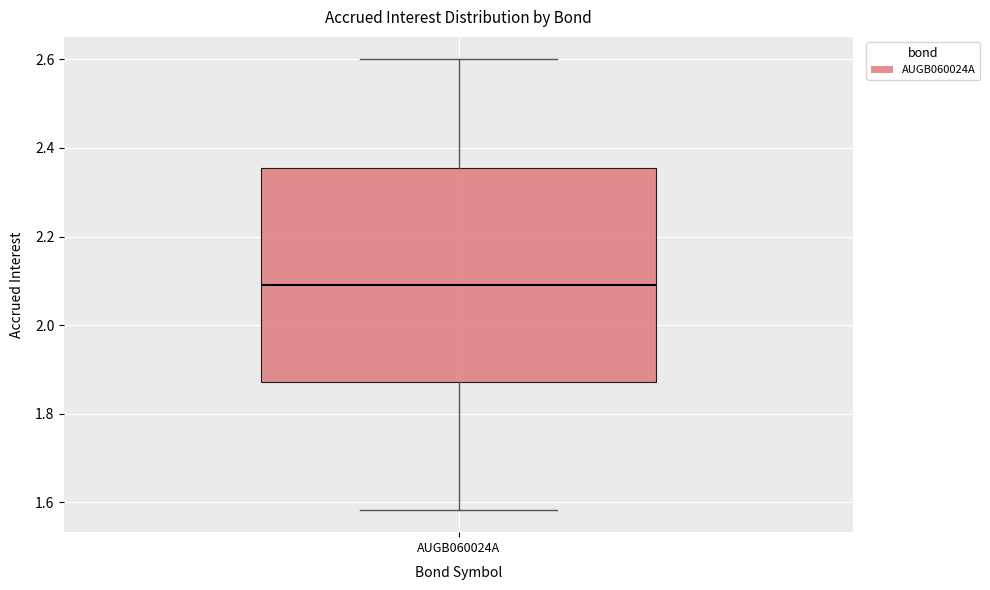

Where is the upper edge of the box for AUGB060024A on the y-axis? The values are not printed on the chart, so give them approximately, as read against the axis.

2.36